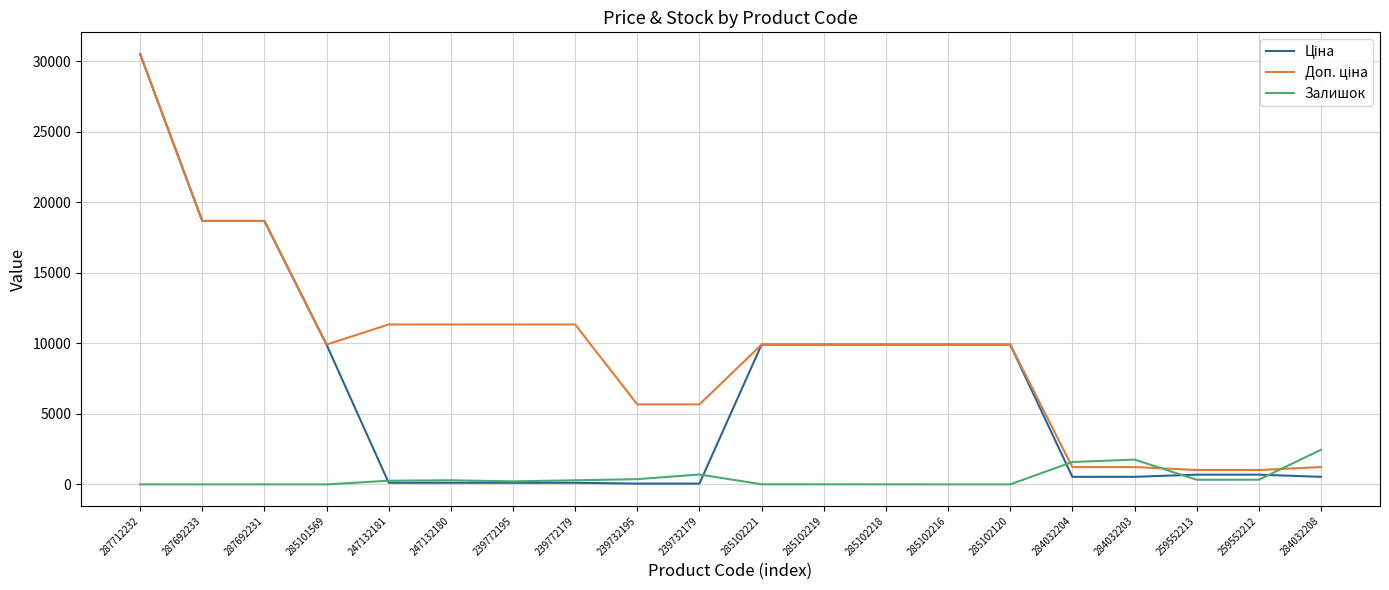

What is the total value across all series at 259552212?

2039.9